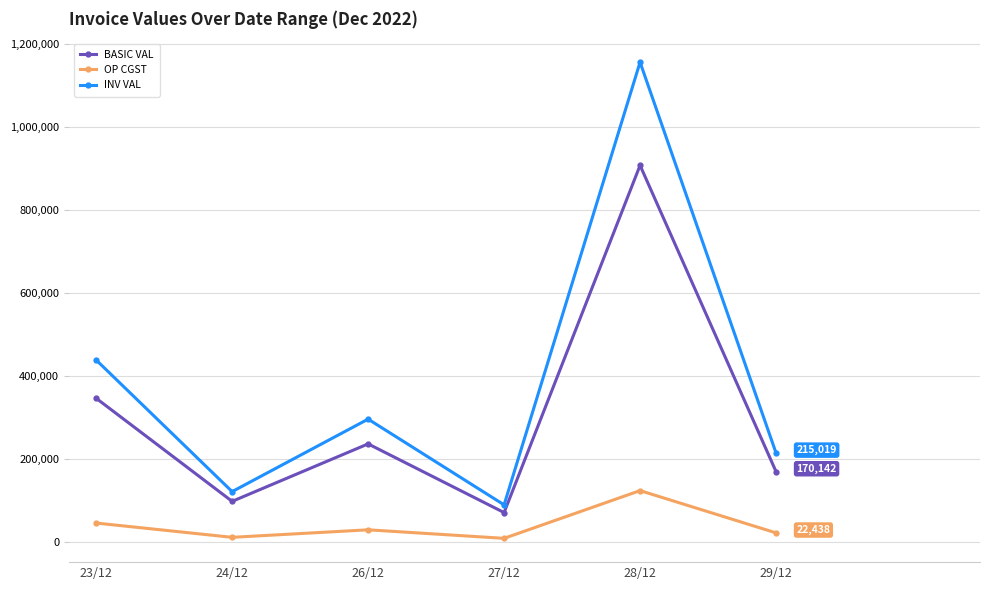

At 23/12, list the series in order from smallest to largest.

OP CGST, BASIC VAL, INV VAL